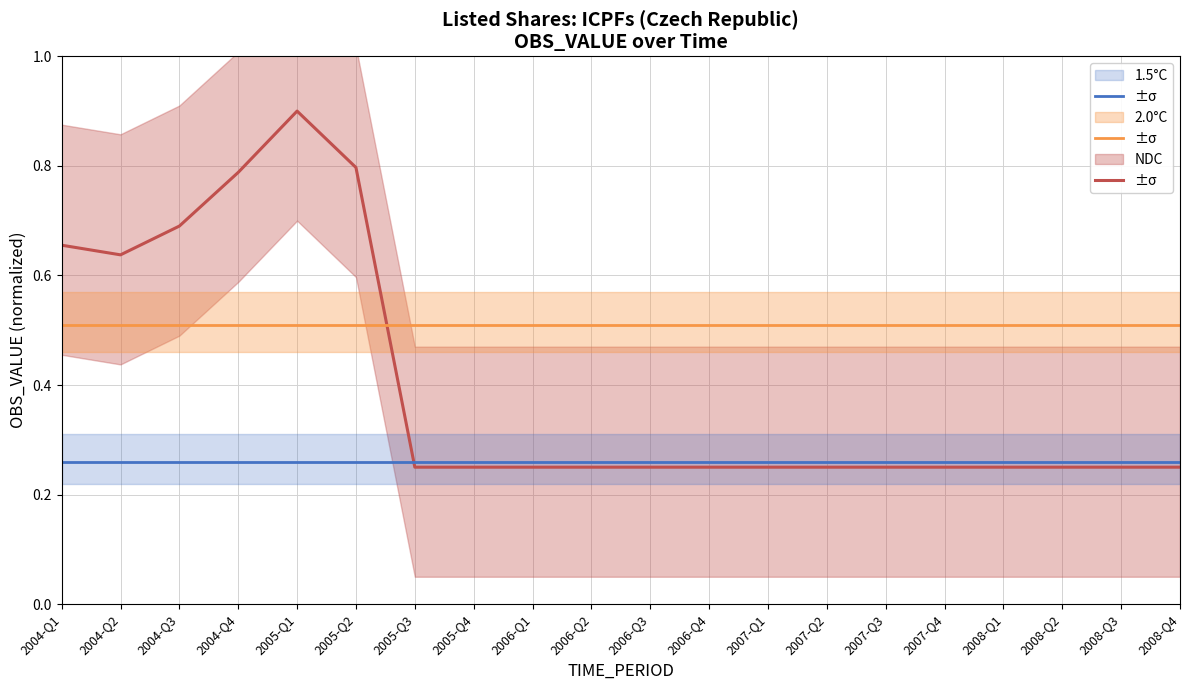

At which label is 2.0°C closest to 0?

2004-Q1